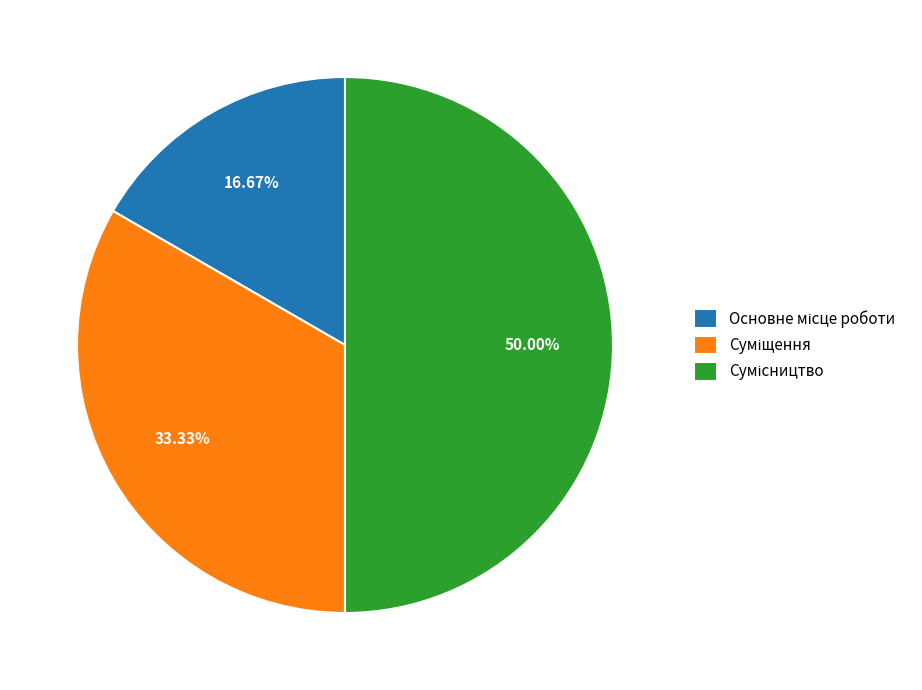

Combined, do Сумісництво and Основне місце роботи account for over 50%?

Yes